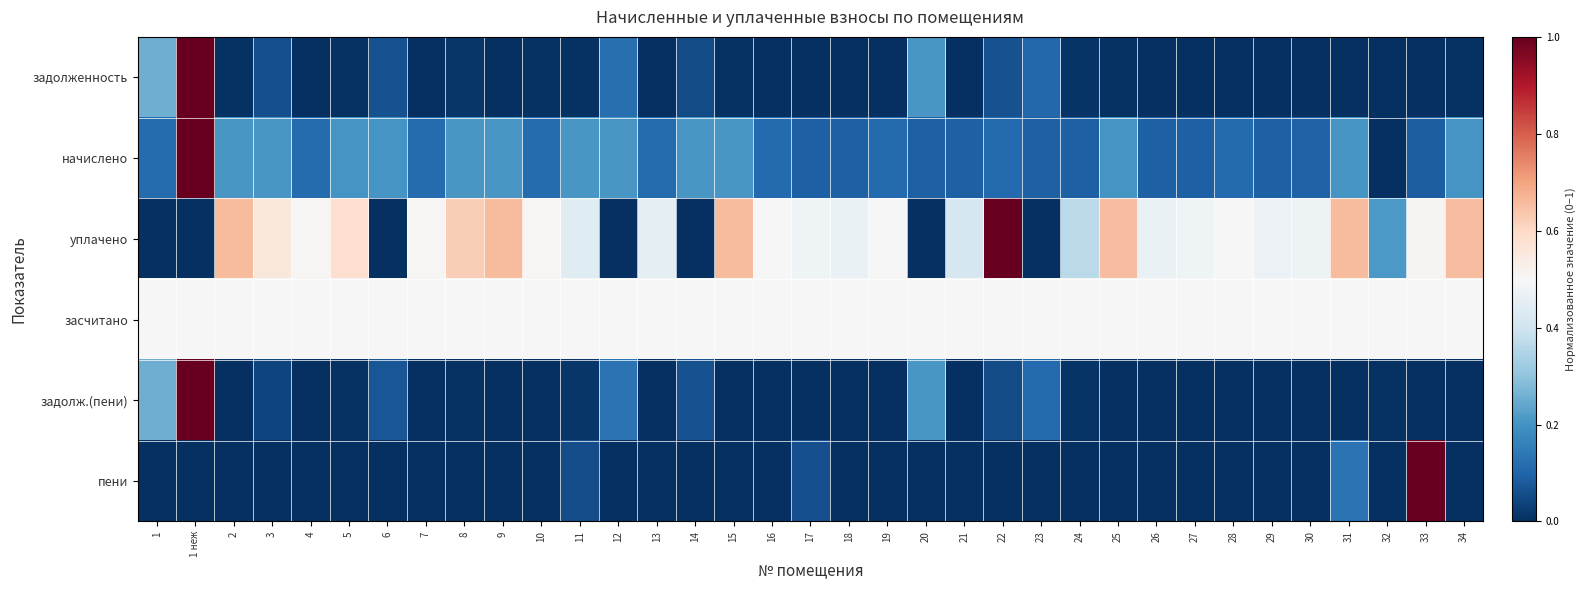

Count the number of data series in this chart.

6